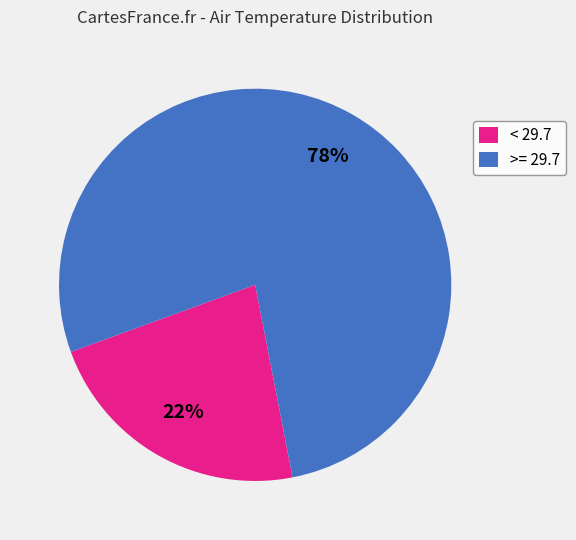

How many slices are in this pie chart?

2